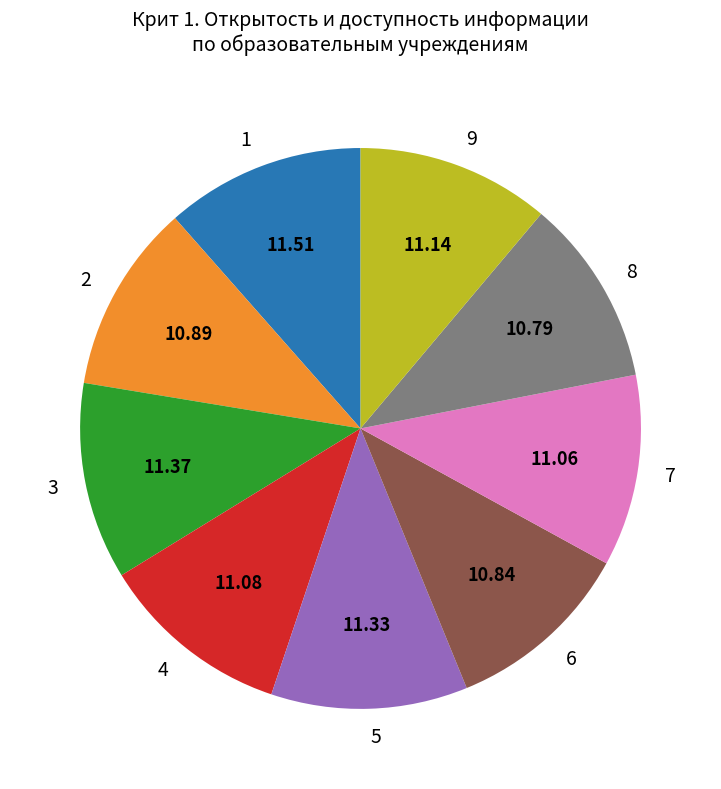

How many segments does this pie chart have?

9